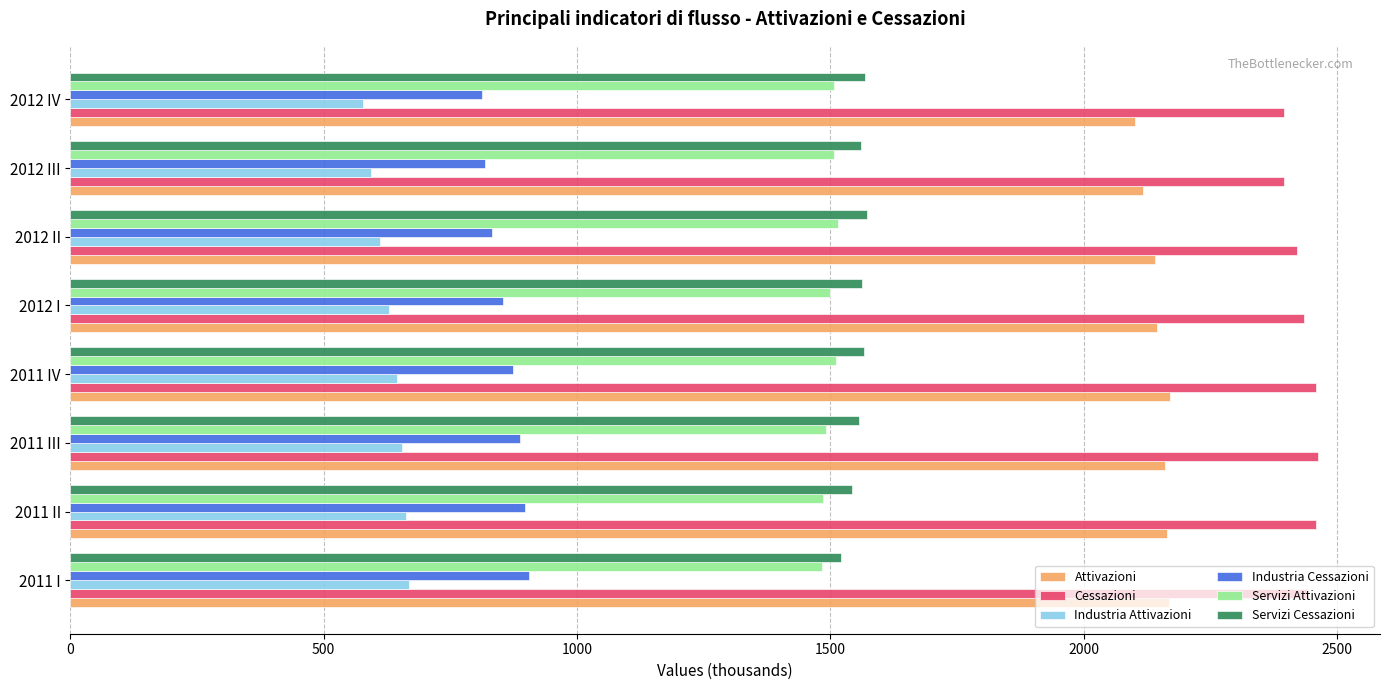

The value of Cessazioni at 2012 II is 4250.9. True or false?

False